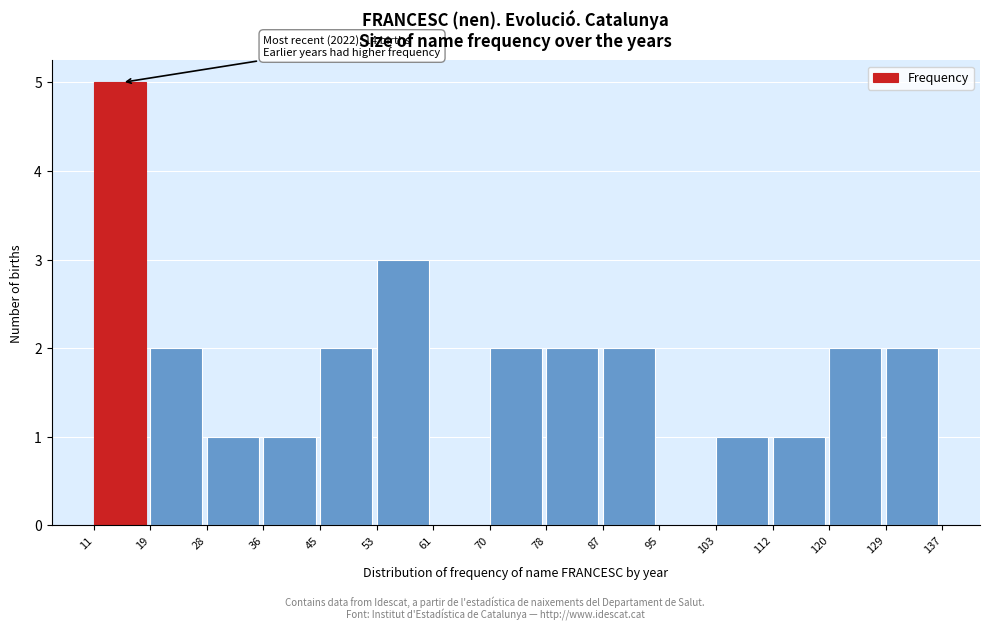

Which range on the x-axis has the tallest bar?

11 to 19